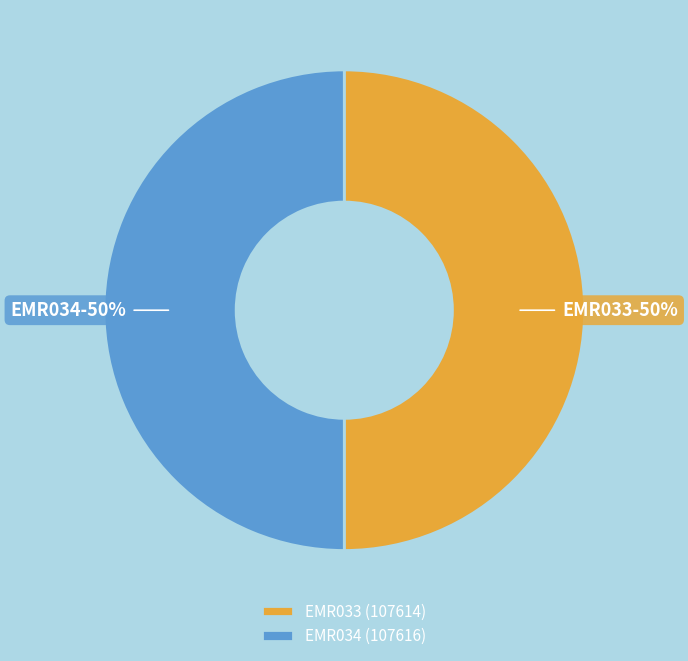

The EMR033 slice represents 50% of the pie. True or false?

True